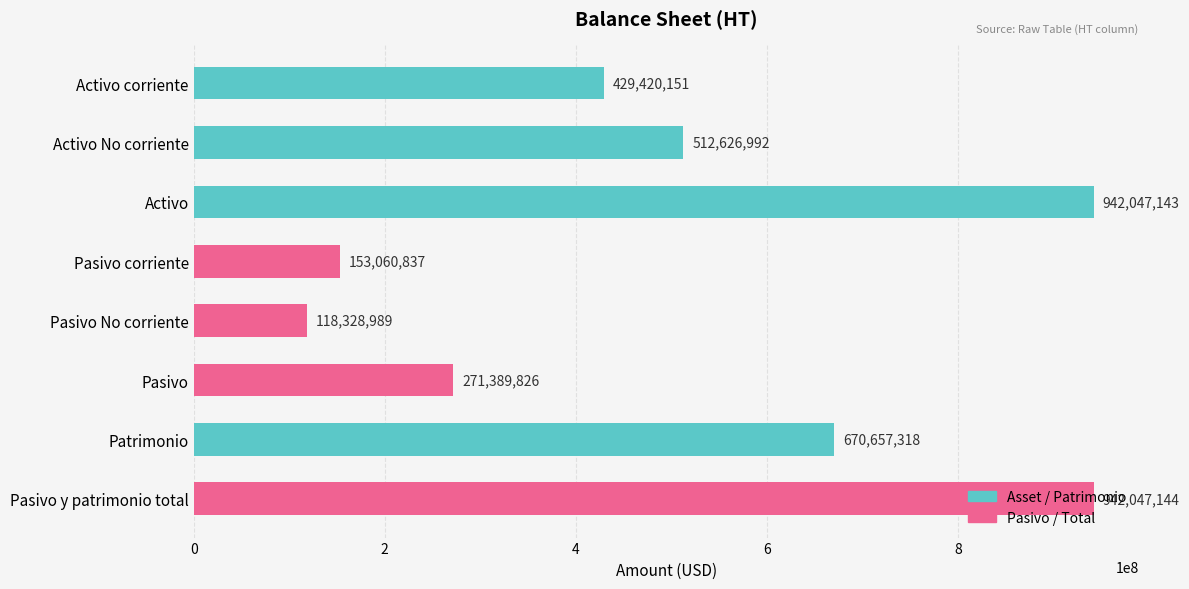

What is the ratio of the value at Activo to the value at Pasivo y patrimonio total?

1.0